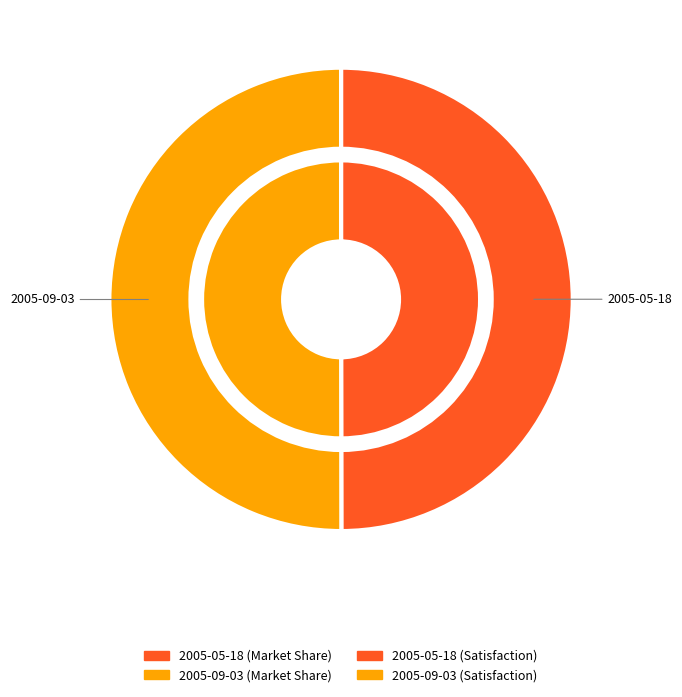

Combined, do 2005-05-18 and 2005-09-03 account for over 50%?

Yes